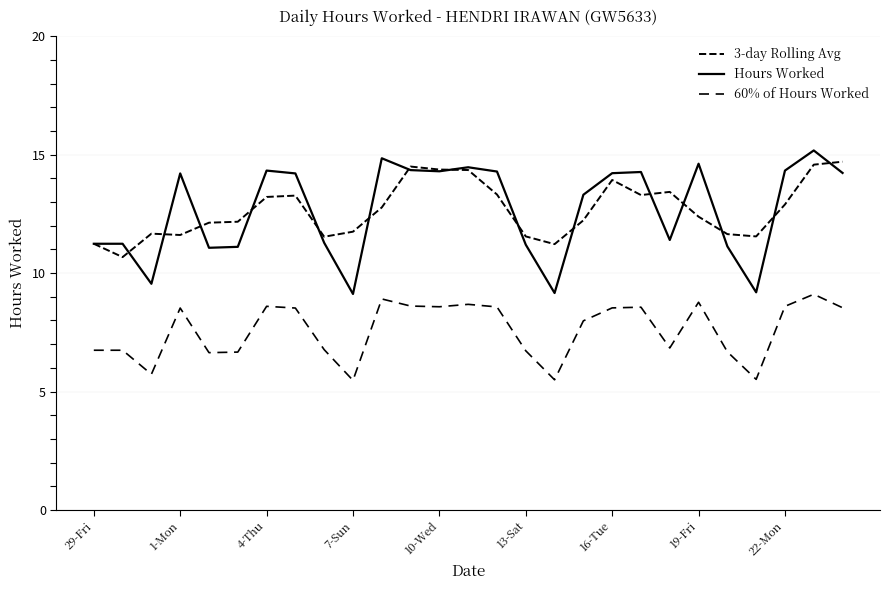

Does the chart display data point markers on the line(s)?

No